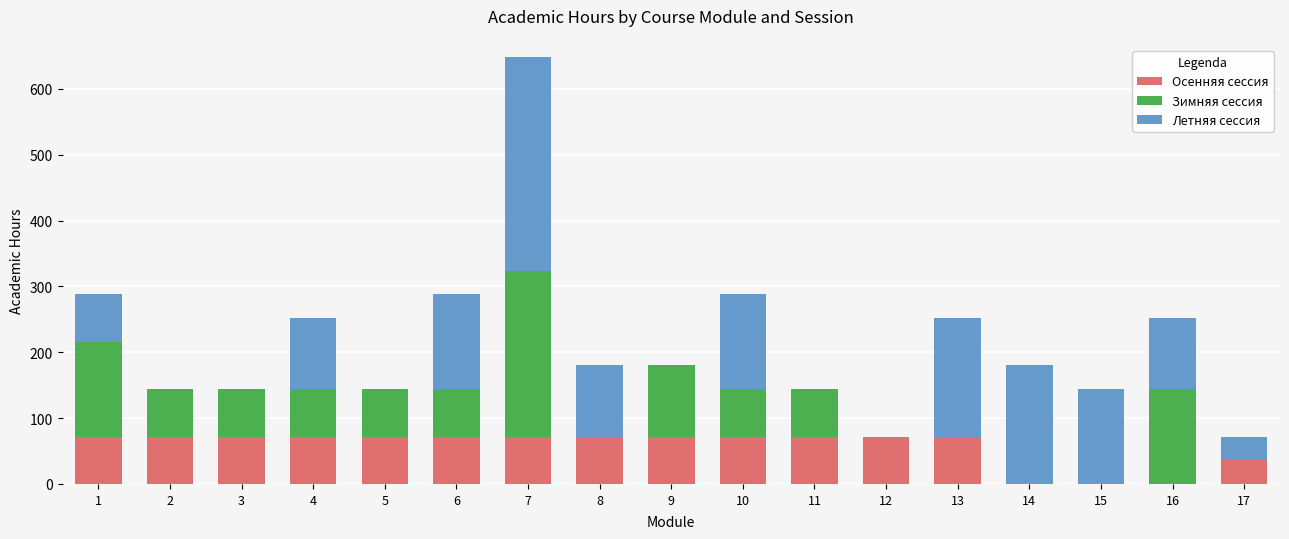

The Осенняя сессия series shows -35 at 15. True or false?

False